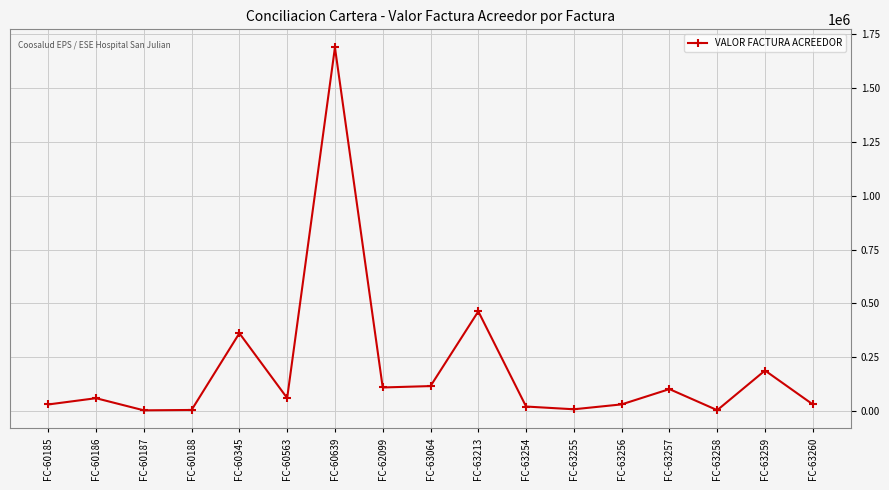

True or false: there are more than 2 points higher than both neighbors.

True